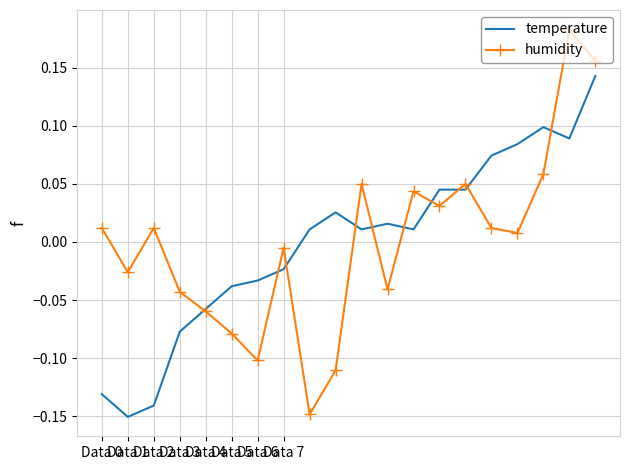

List the series in order of their peak value, lowest first.

temperature, humidity